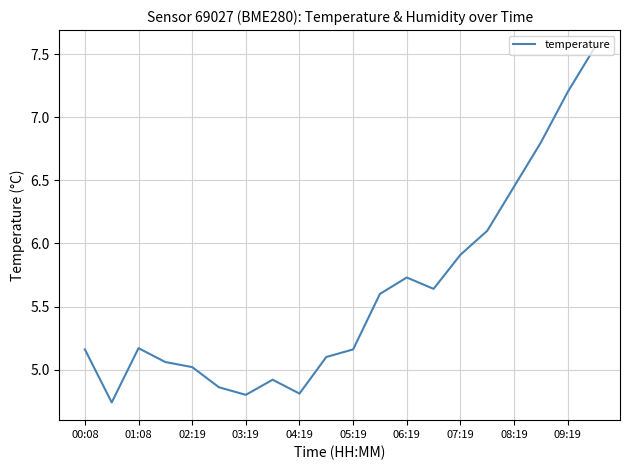

How many interior local peaks (higher than both neighbors) does the data have?

3